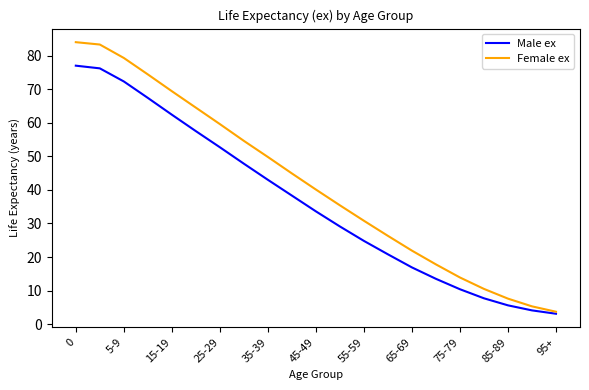

At how many categories does at least one series exceed 33?

12